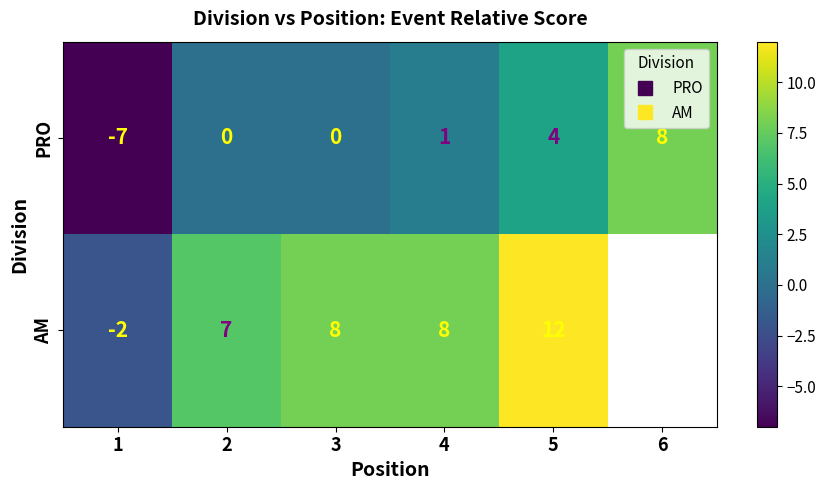

What is the sum of the AM values at 4 and 3?

16.0